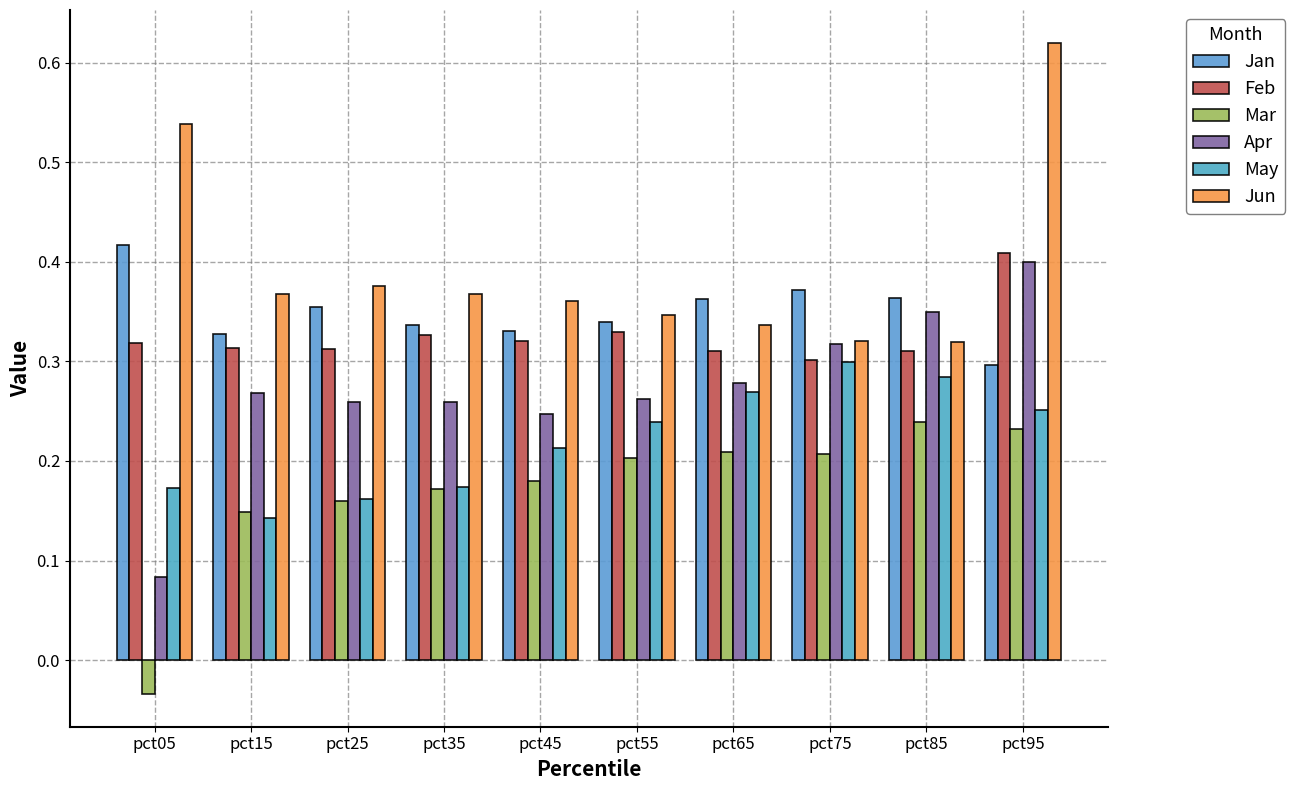

How many Mar values are between 0 and 1?

9